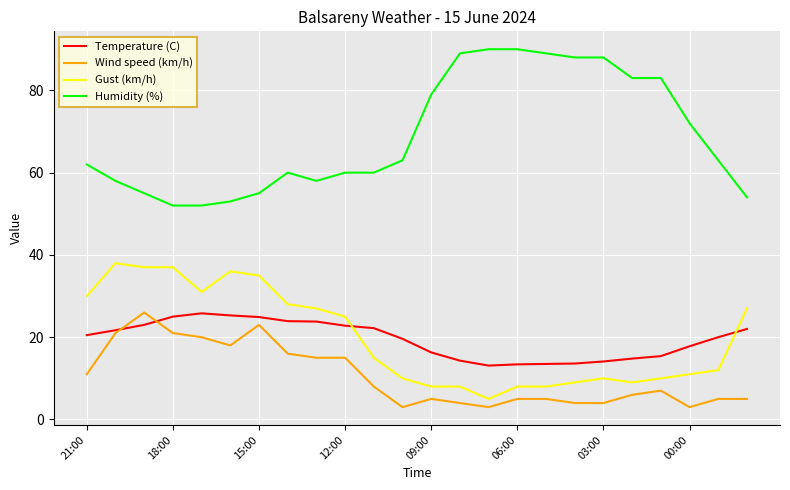

Which series has the largest total across all categories?

Humidity (%)